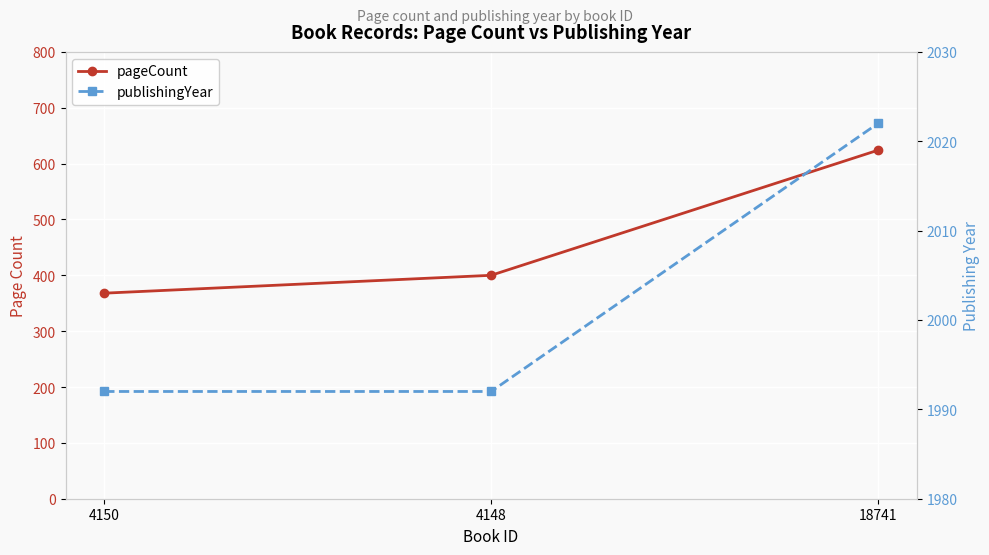

List the series in order of their peak value, lowest first.

pageCount, publishingYear